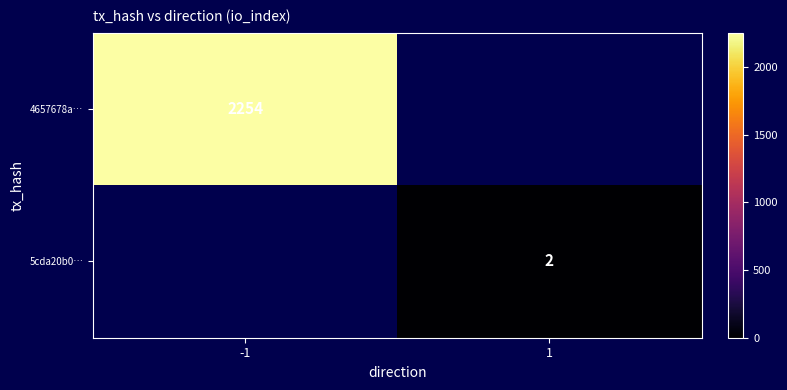

Which category has the highest value across all series?

-1